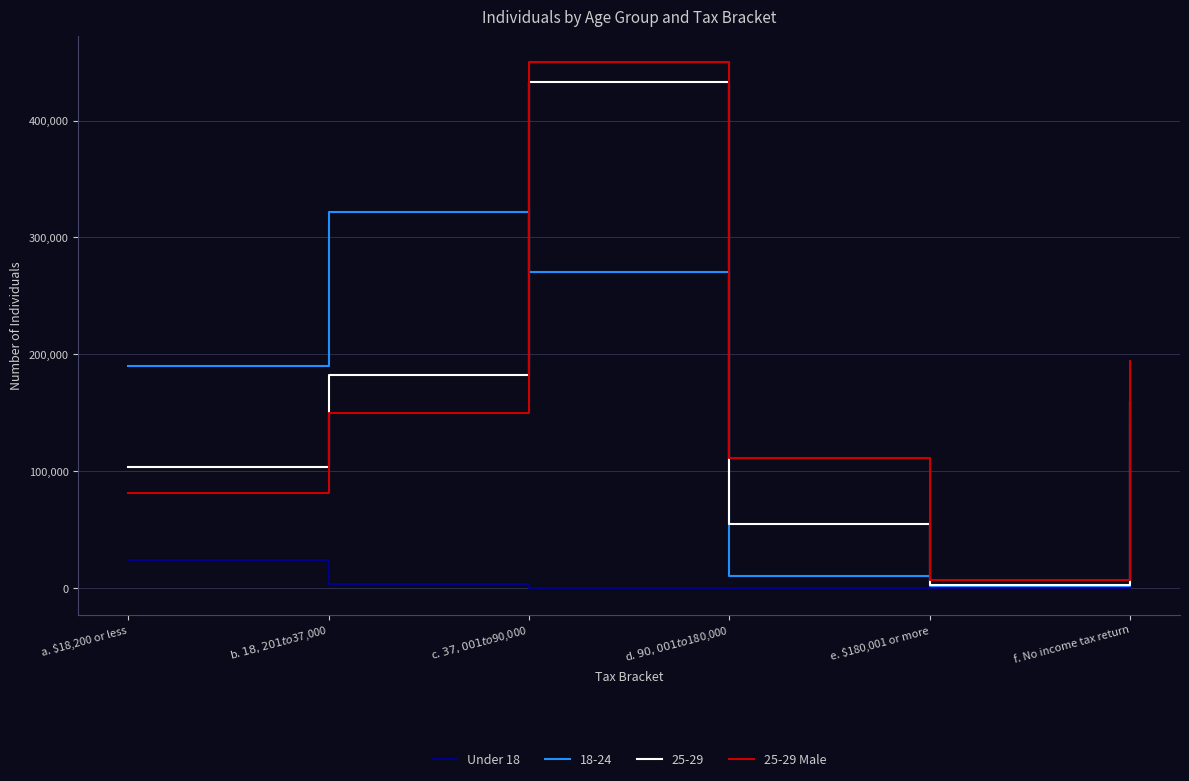

Where is 25-29 Male nearest to the value 228190?

f. No income tax return